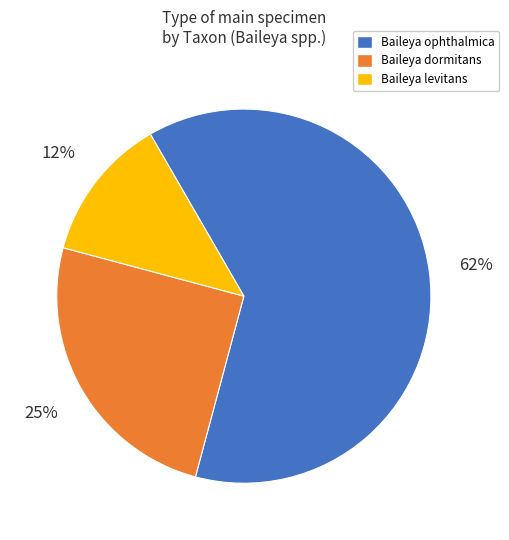

Does Baileya dormitans account for over 50% of the chart?

No